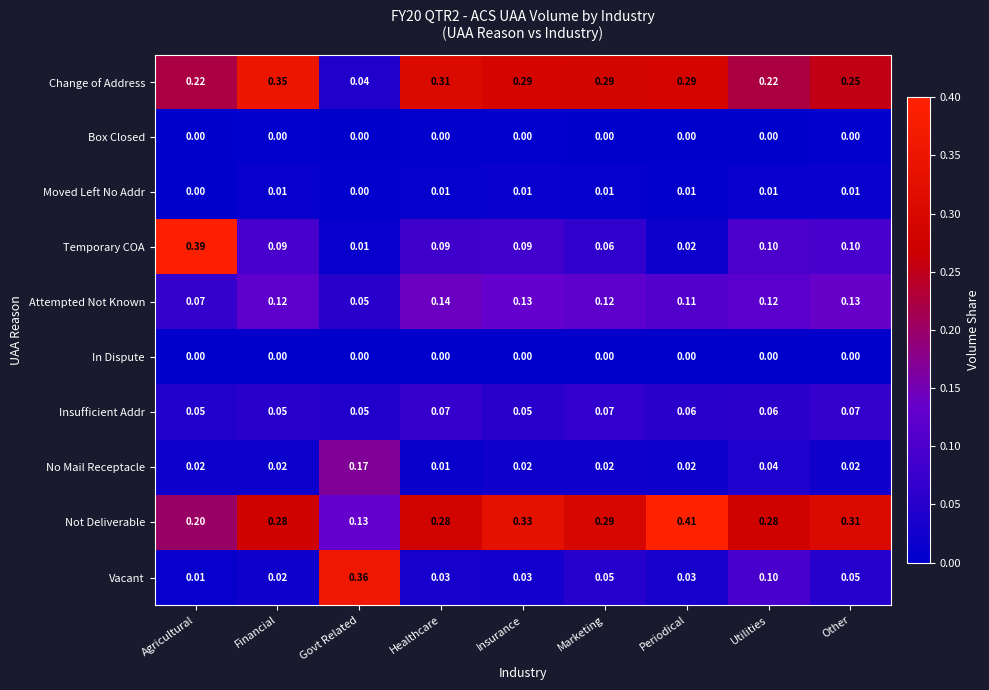

At which label is Change of Address closest to 0?

Govt Related